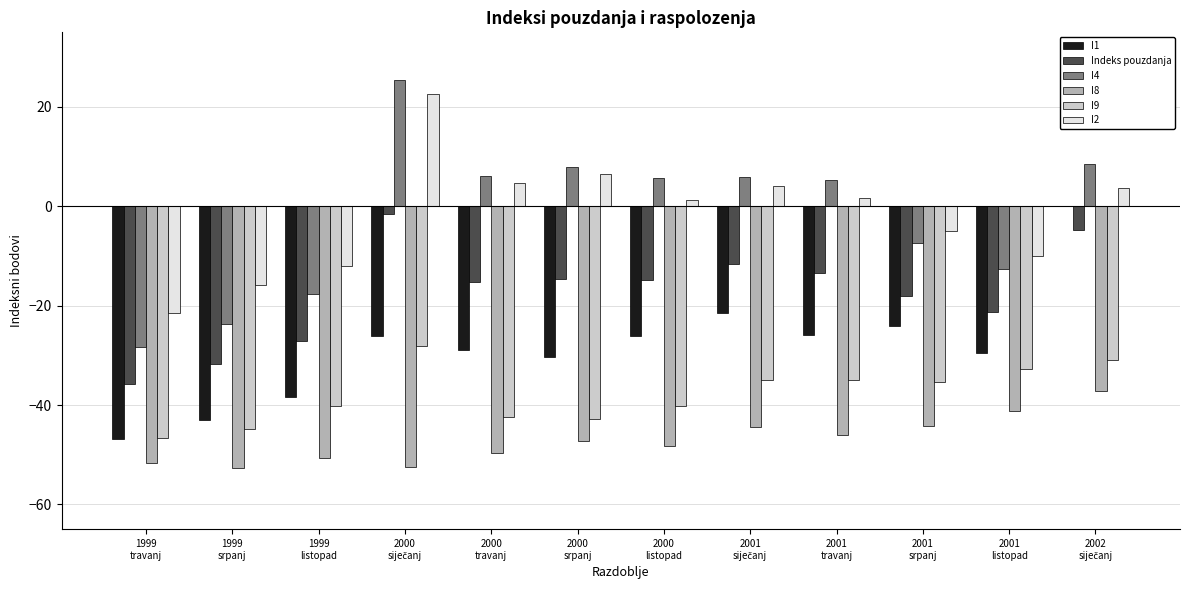

What is the sum of all I4 values?

-24.8